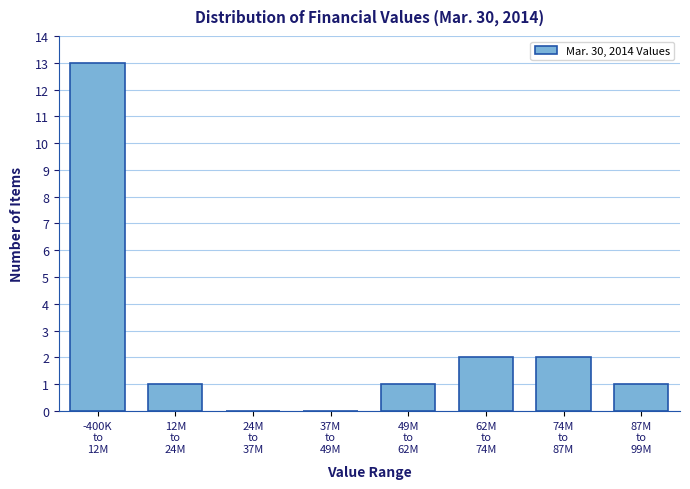

What is the sum of all values?

20